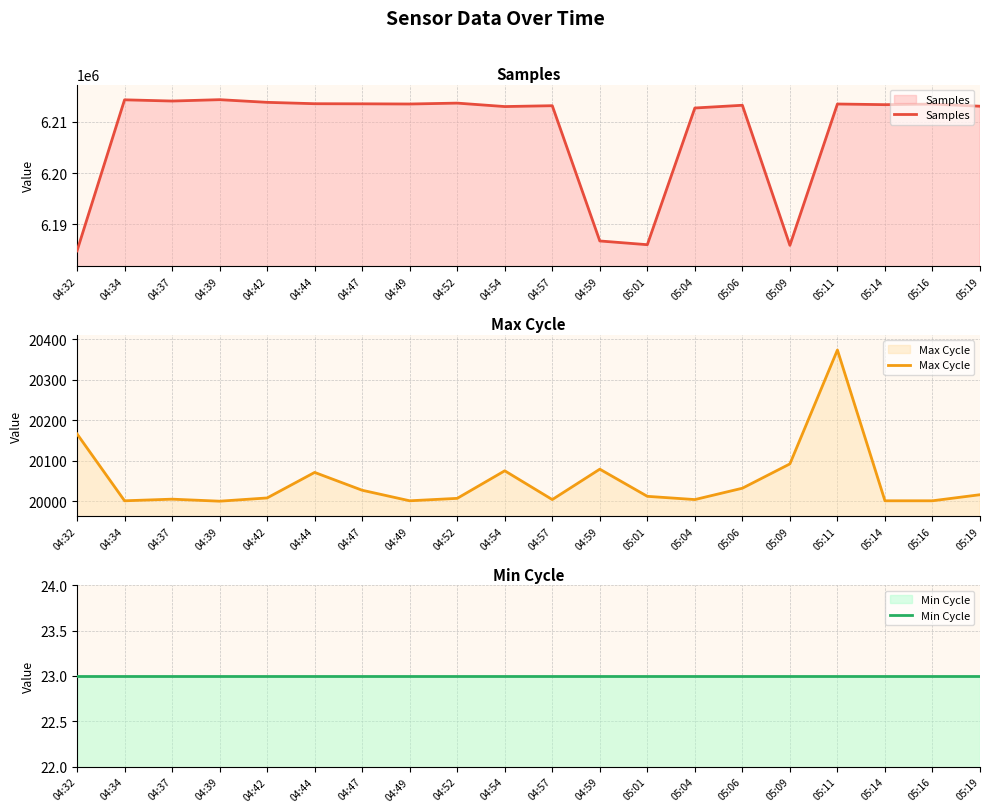

Which series has the largest range (max minus min)?

Samples